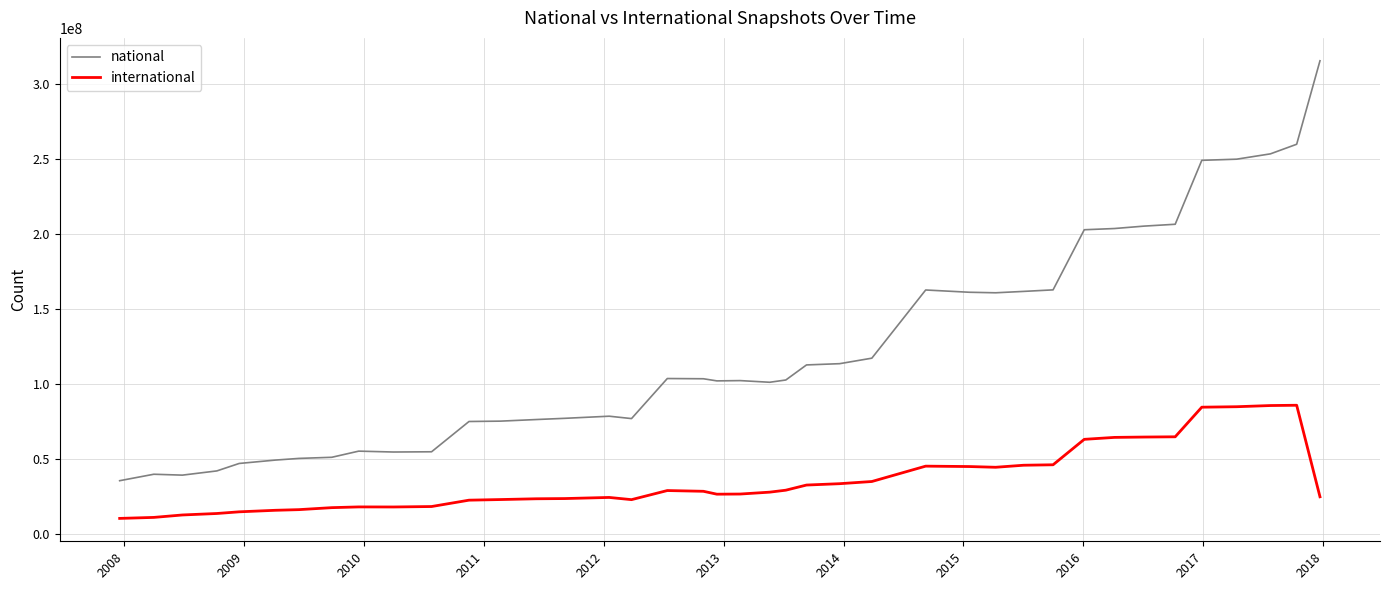

How many lines are shown in the chart?

2